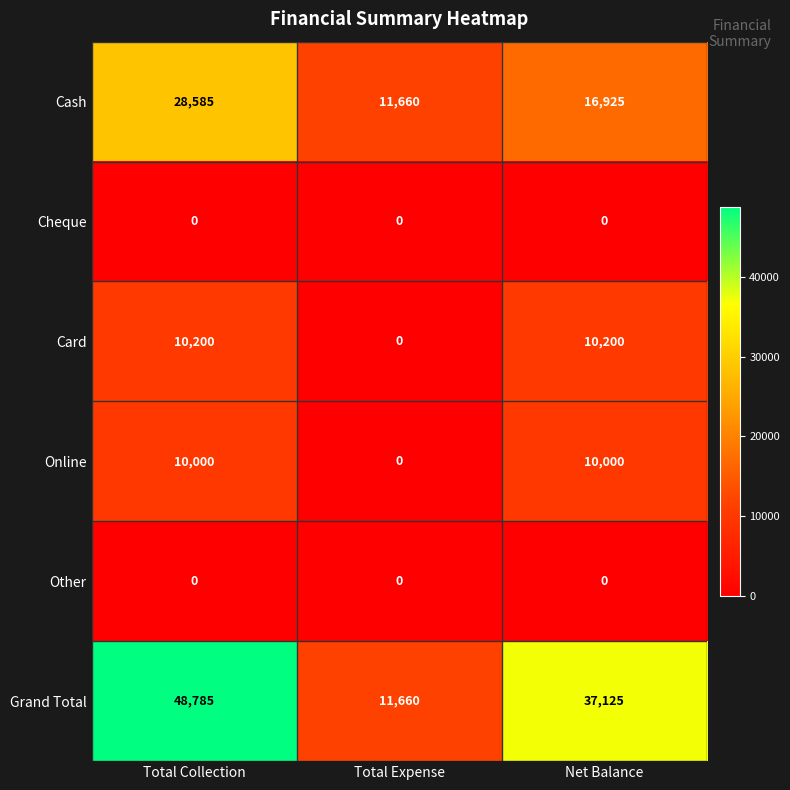

Which series changed the most between Total Expense and Net Balance?

Grand Total